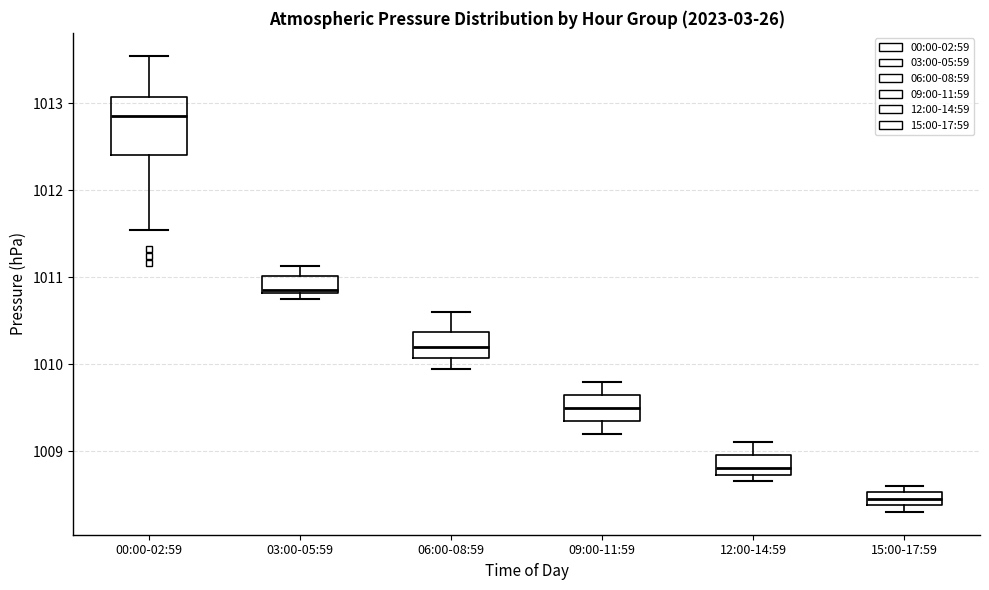

Comparing the boxes themselves (not the whiskers), which one is the tallest?

00:00-02:59